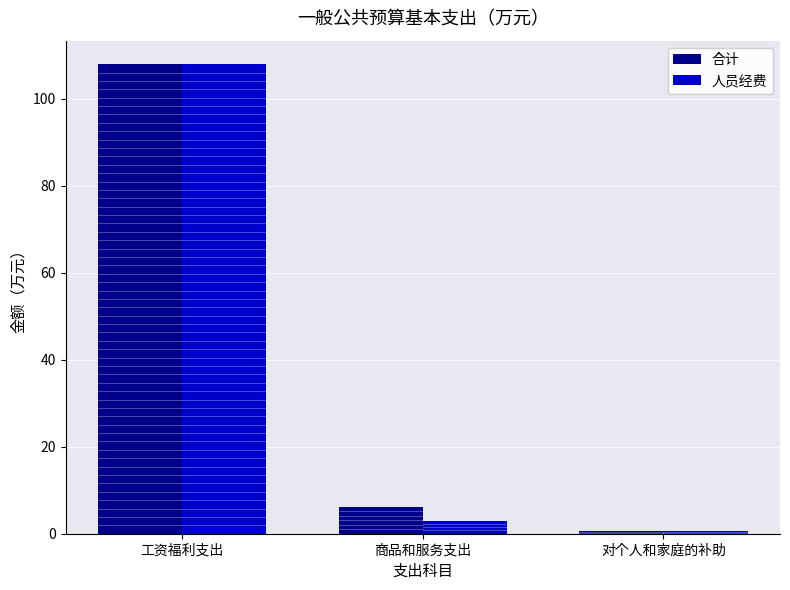

What is the sum of the 人员经费 values at 对个人和家庭的补助 and 工资福利支出?

108.6